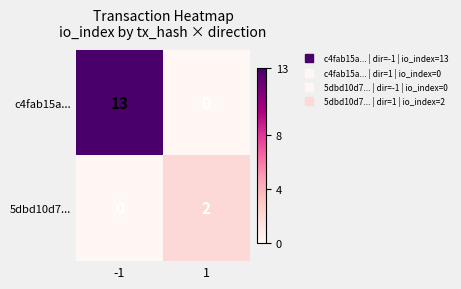

What is the sum of the c4fab15a... values at -1 and 1?

13